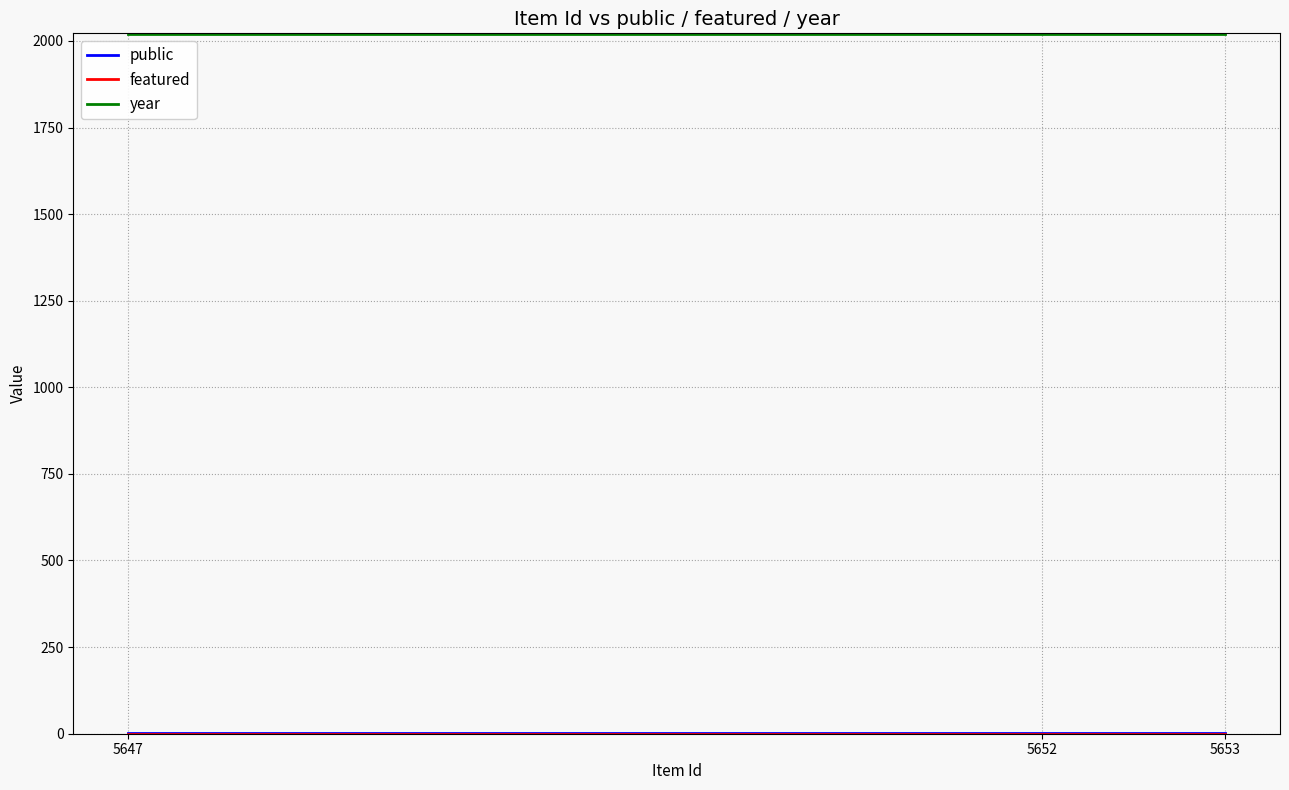

True or false: year has a value of 2019 at 5653.

True